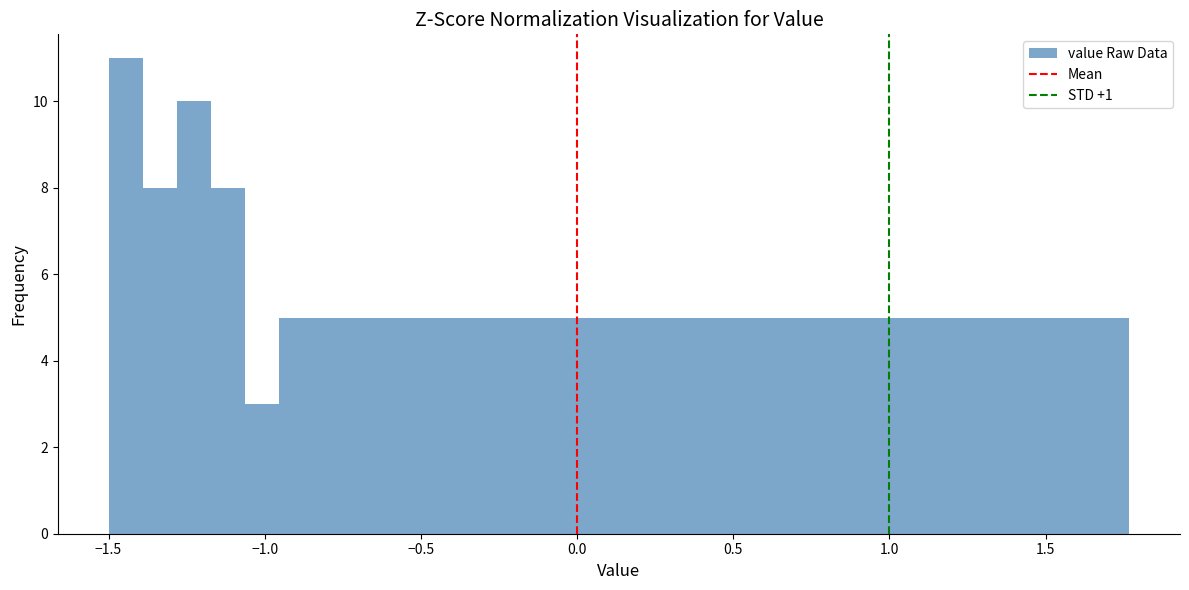

Around what value on the x-axis is the tallest bar? Give the approximate position of its centre, as read against the axis.

-1.45